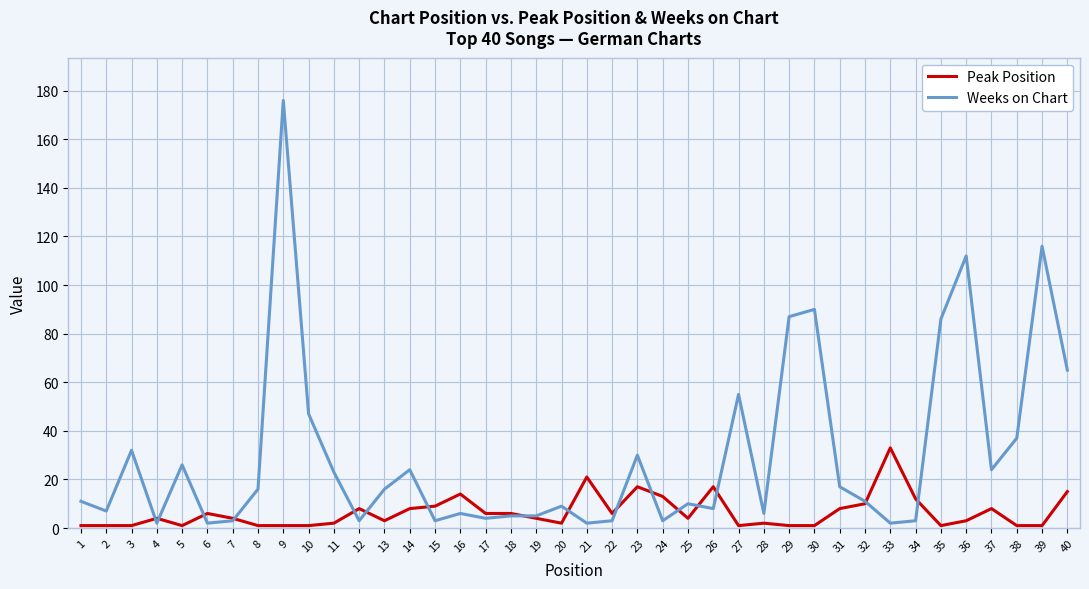

Where do Peak Position and Weeks on Chart first cross each other?

3 and 4